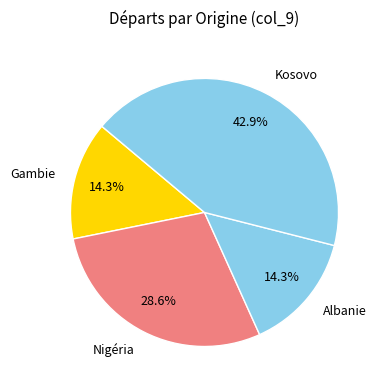

Between Albanie and Nigéria, which is larger?

Nigéria